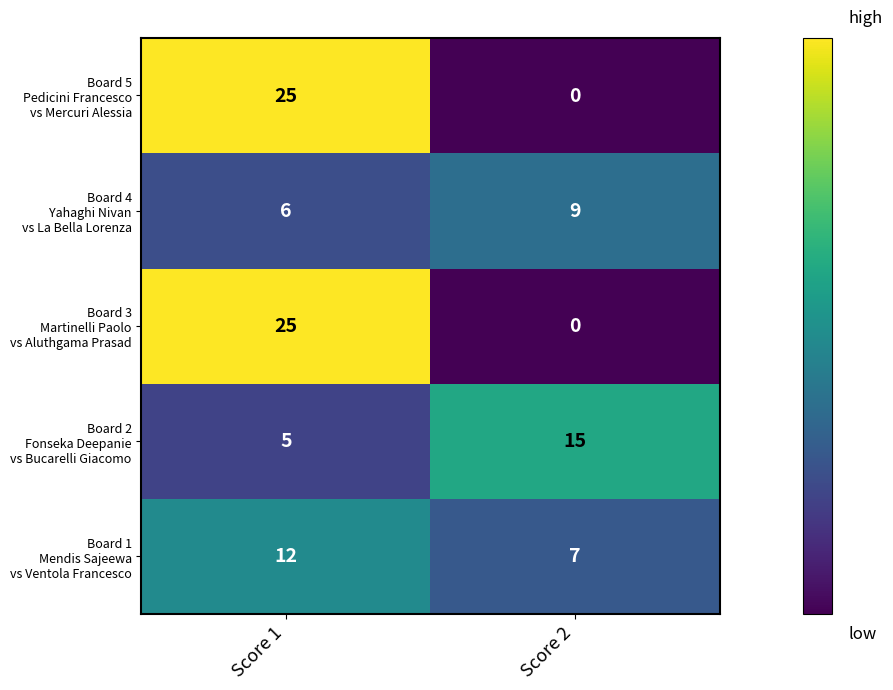

What is the total value across all series at Score 1?

73